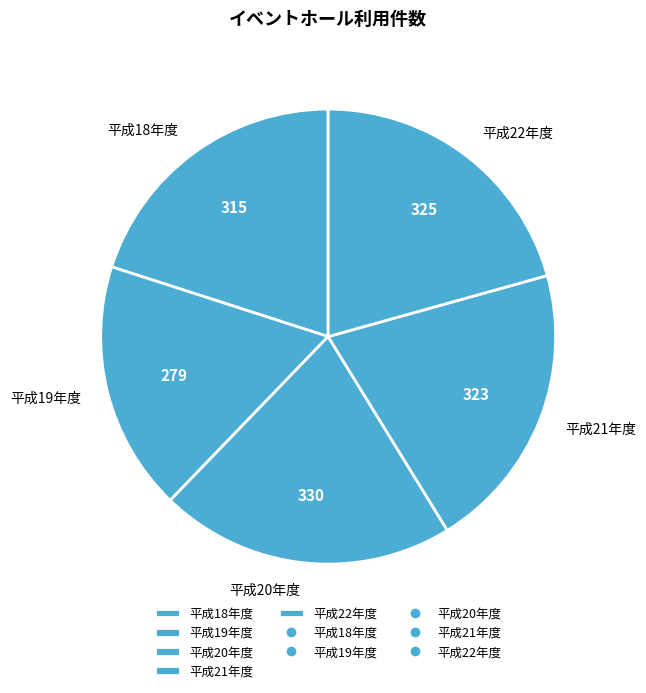

Which slice is the smallest?

平成19年度